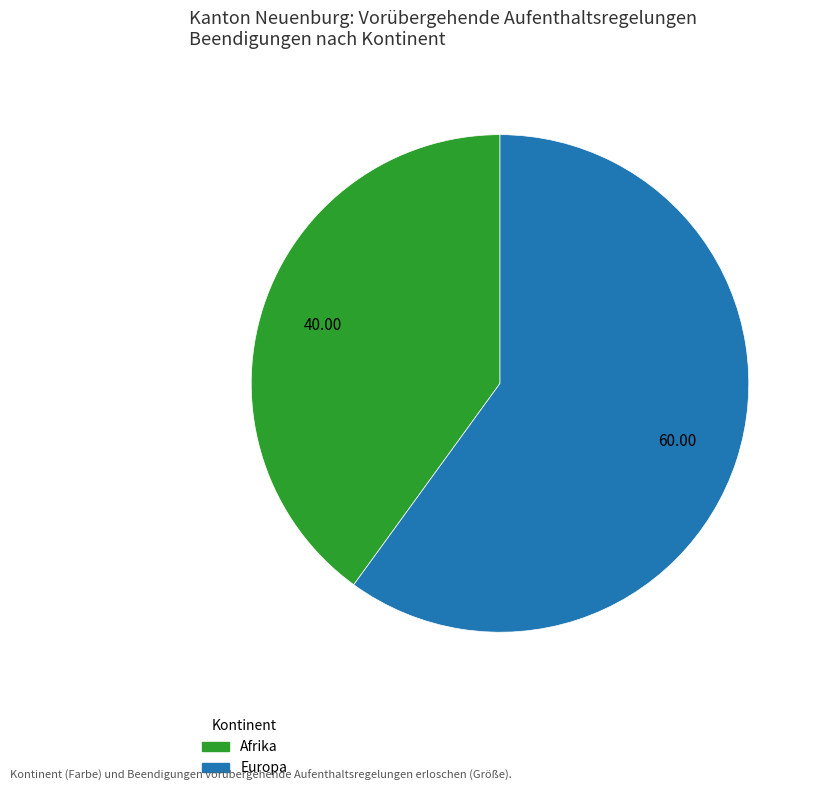

Do Europa and Afrika together represent more than half of the pie?

Yes